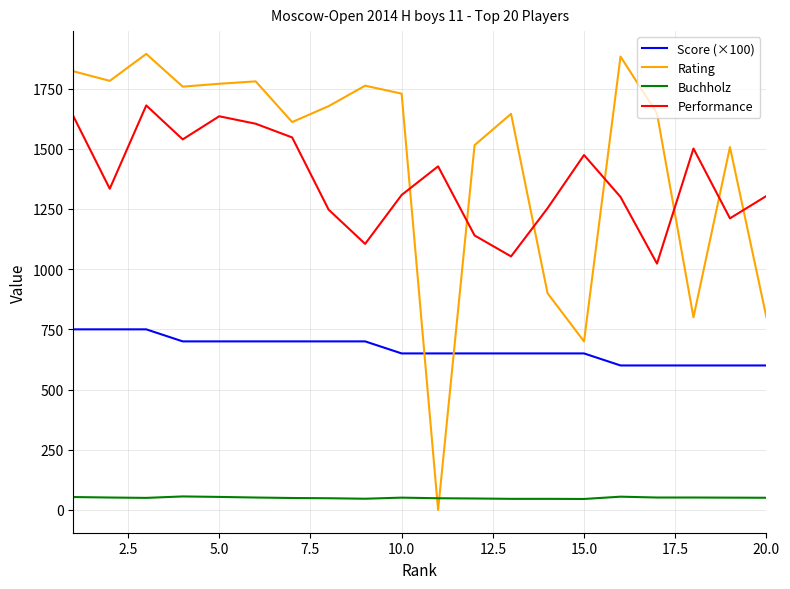

What is the difference between the maximum and minimum values in the Buchholz series?

10.5